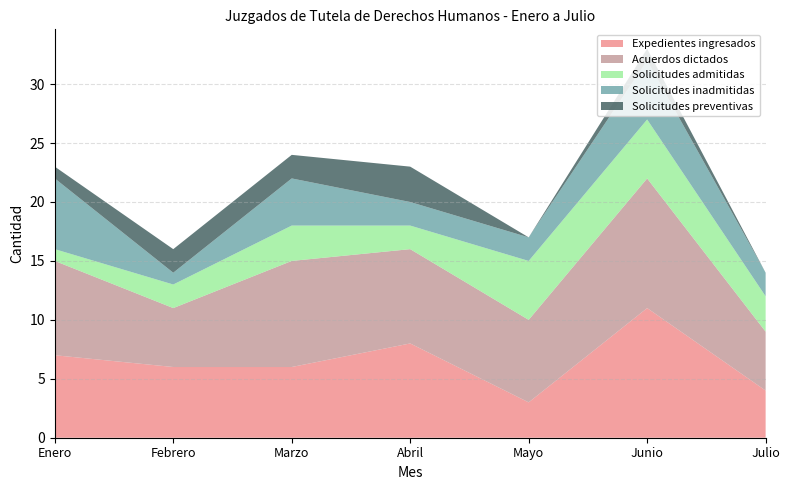

Reading right to left, list all the values displayed in this chart.

Expedientes ingresados: 4	11	3	8	6	6	7
Acuerdos dictados: 5	11	7	8	9	5	8
Solicitudes admitidas: 3	5	5	2	3	2	1
Solicitudes inadmitidas: 2	5	2	2	4	1	6
Solicitudes preventivas: 0	1	0	3	2	2	1